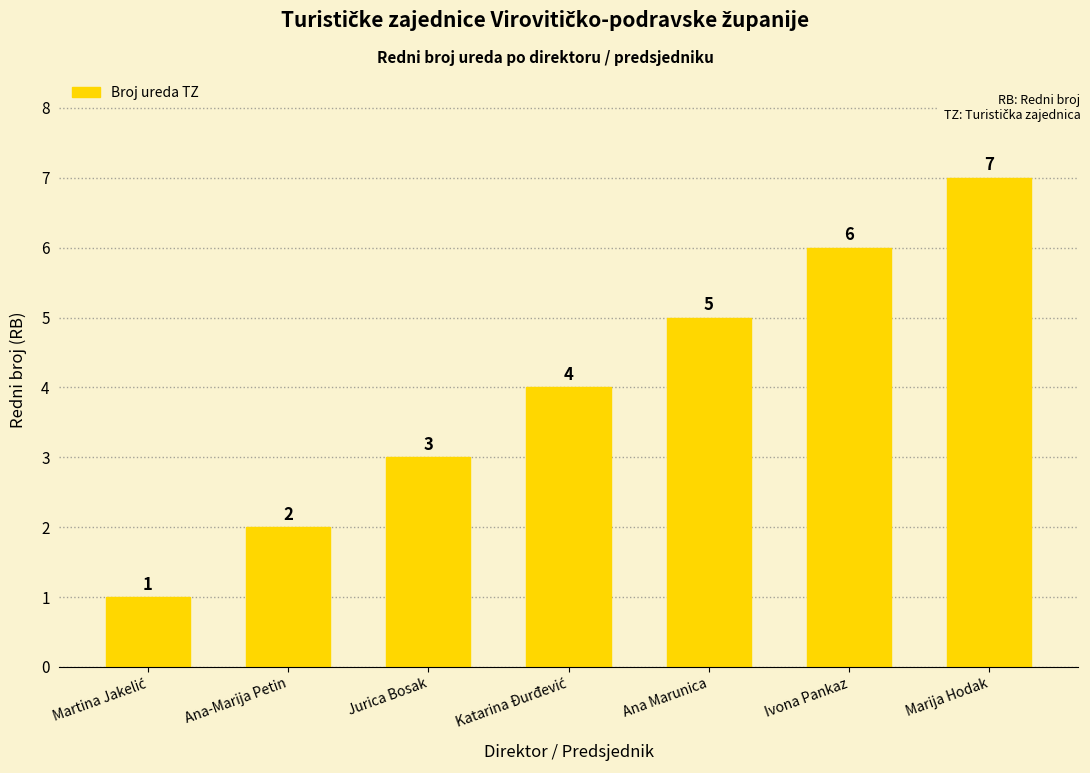

Count the values in the range 2 to 6.

5